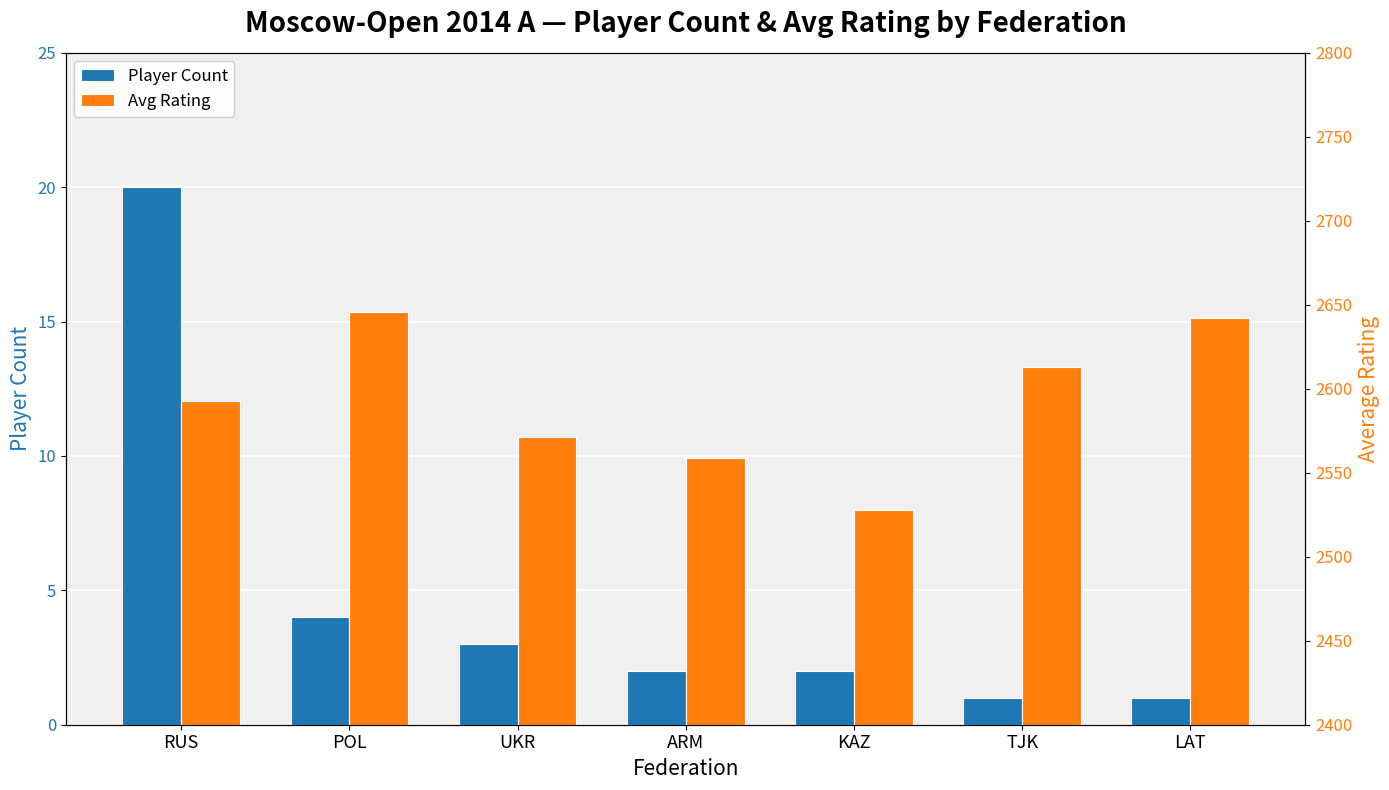

At which label is Player Count closest to 10?

POL